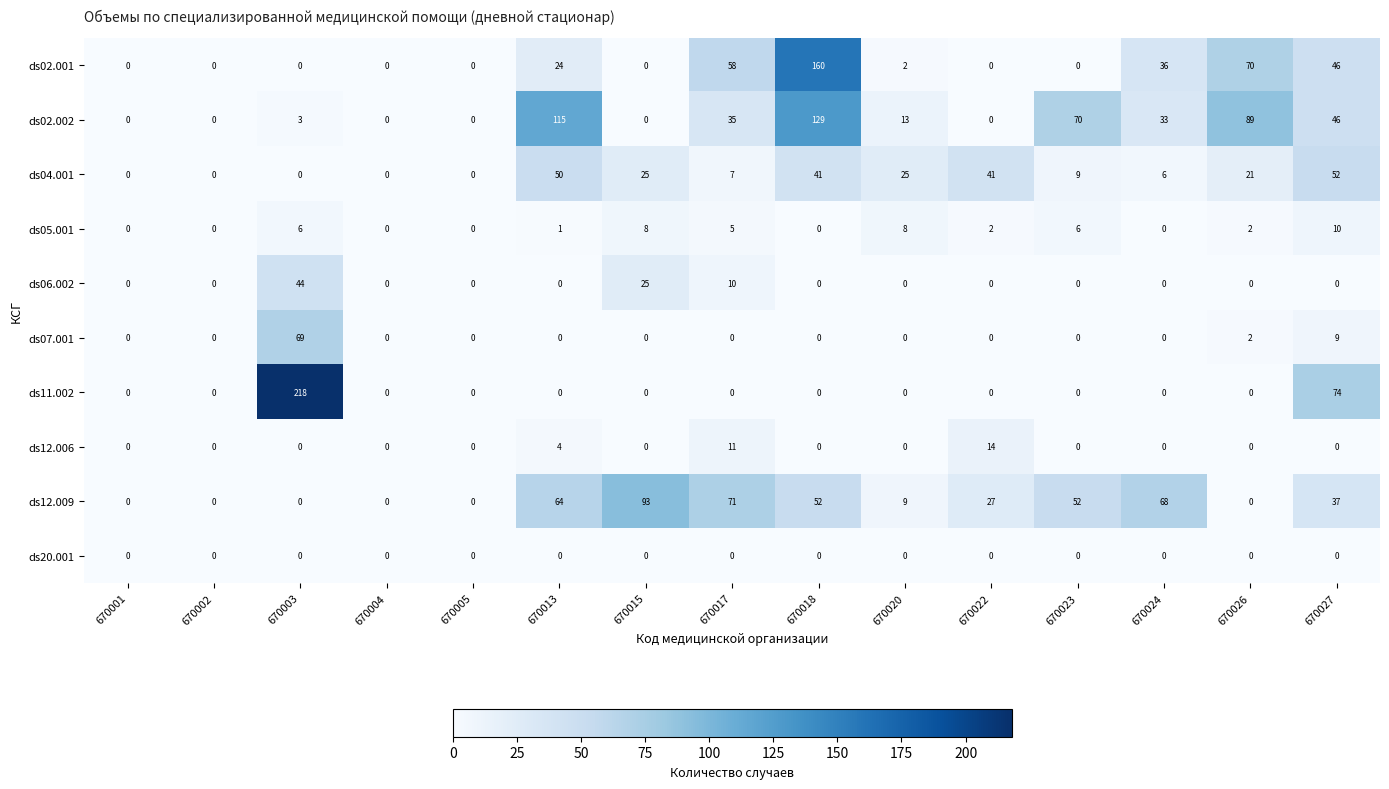

Is it true that ds07.001 equals 37 at 670018?

False